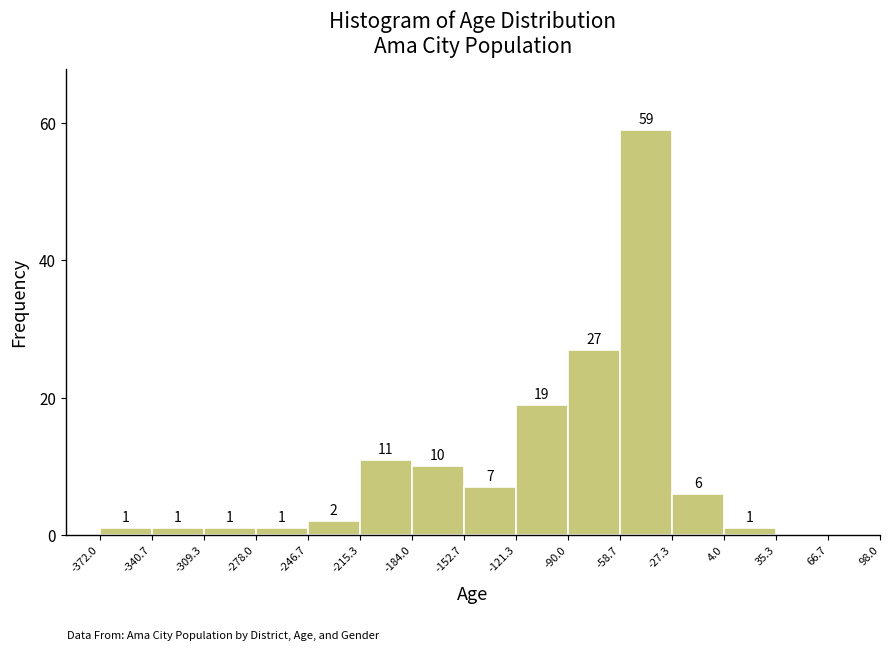

Which range on the x-axis has the tallest bar?

-58.7 to -27.3